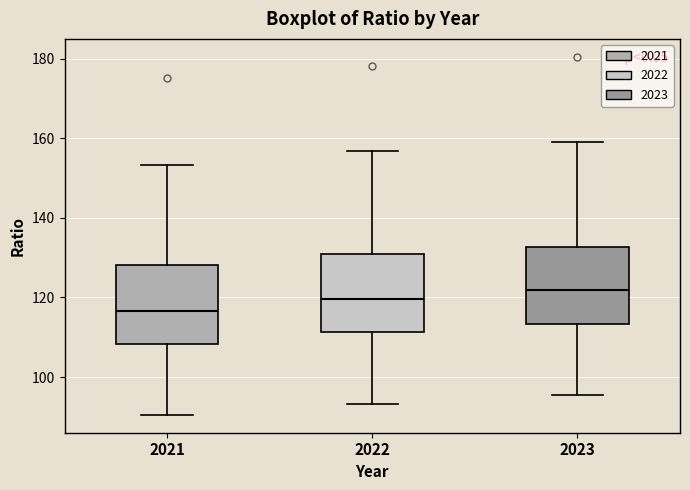

Reading left to right, transcribe this box plot: for each box, give where its median line is, the range the box spans, and where its two whiskers end, as read against the y-axis. The values are not printed on the chart, so give them approximately, as read against the axis.

2021: median 116, box 108 to 128, whiskers 90 to 154
2022: median 120, box 112 to 130, whiskers 94 to 156
2023: median 122, box 114 to 132, whiskers 96 to 160